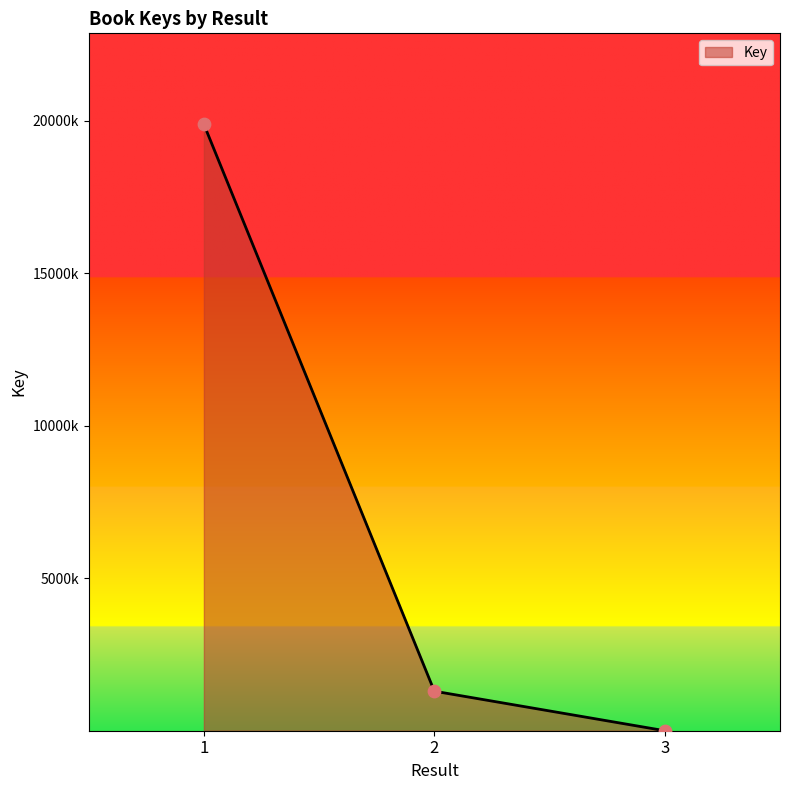

Is this an area chart (filled region under the line)?

Yes